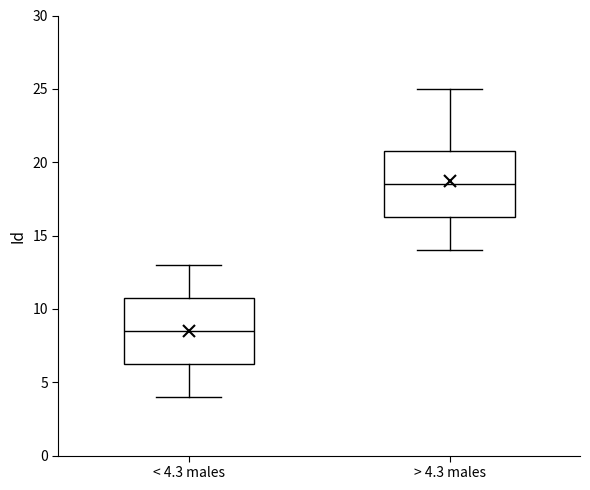

Which box has the highest median line?

> 4.3 males